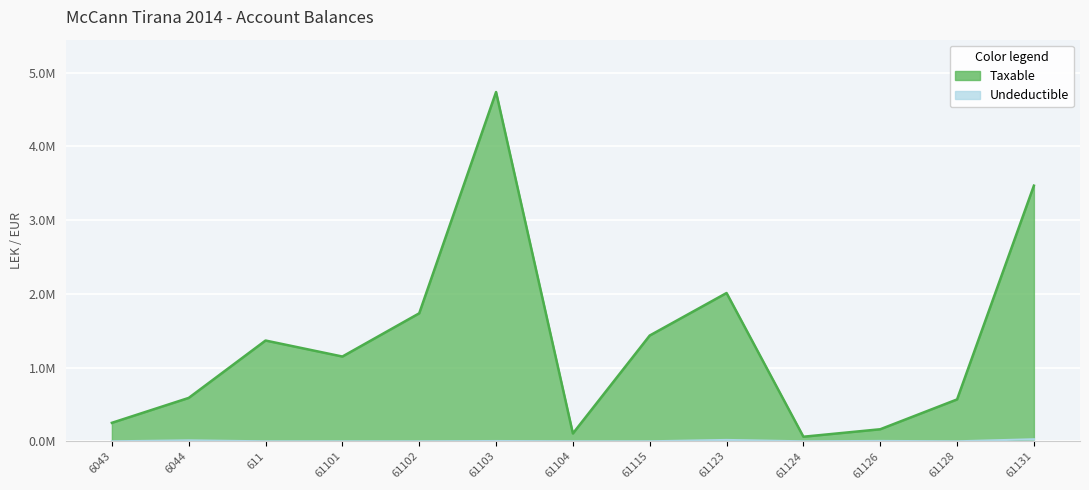

Which series has the largest total across all categories?

Taxable